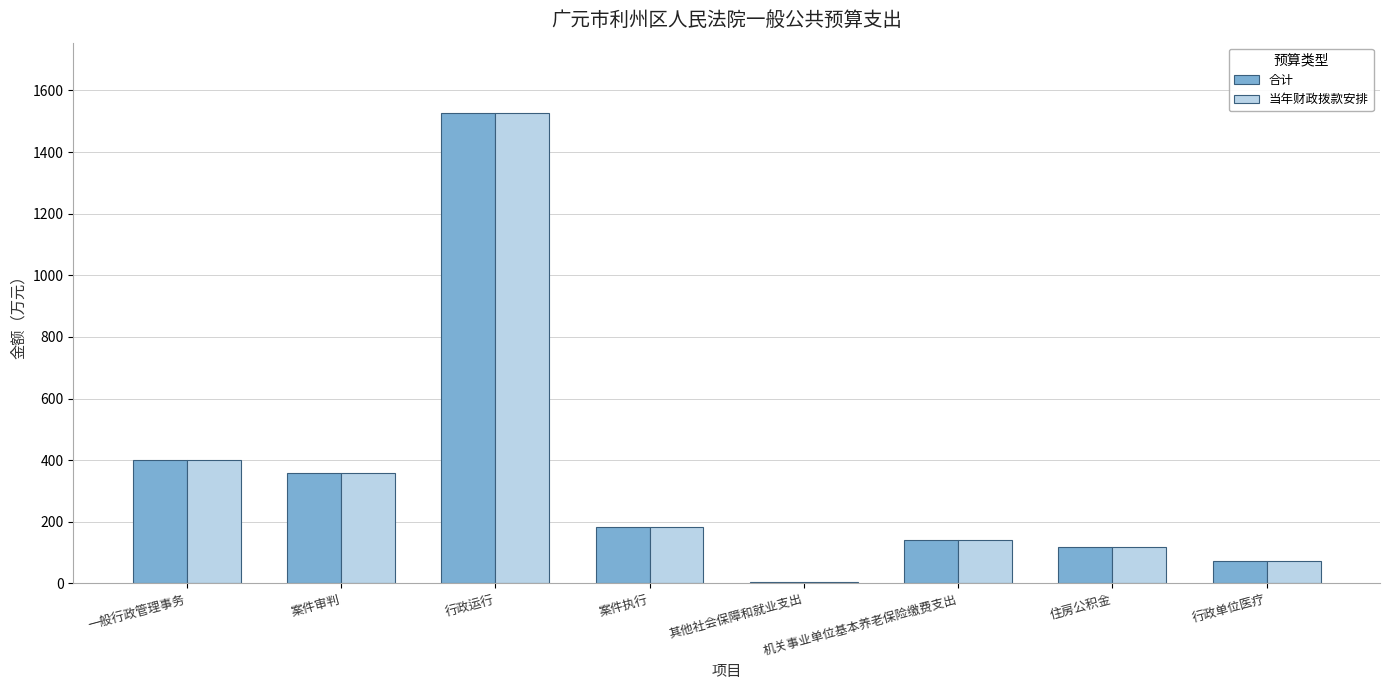

What is the sum of all 合计 values?

2806.1